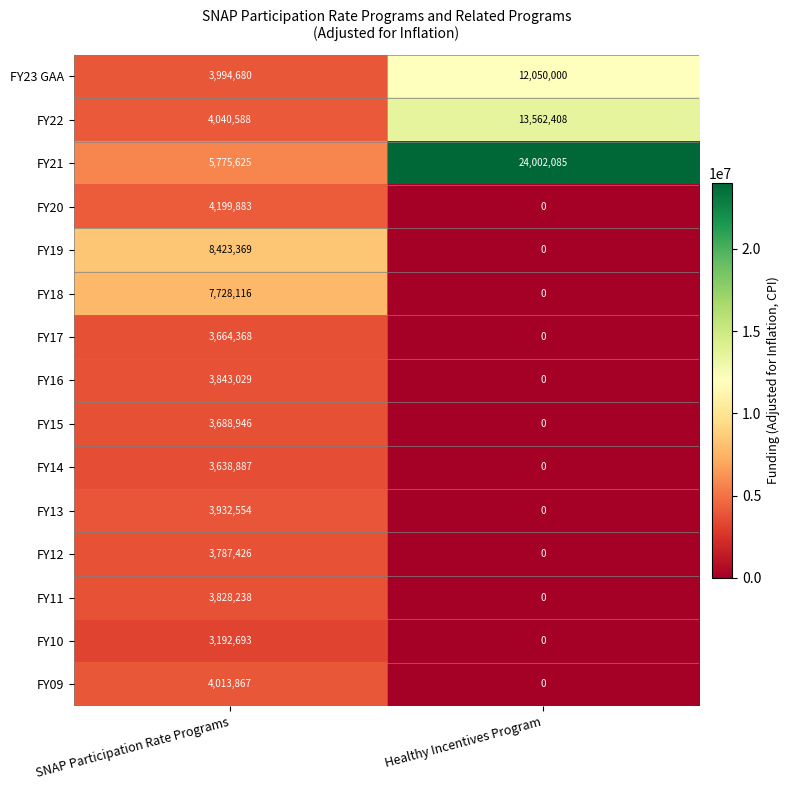

Is the value of FY23 GAA at SNAP Participation Rate Programs greater than the value of FY10 at SNAP Participation Rate Programs?

Yes